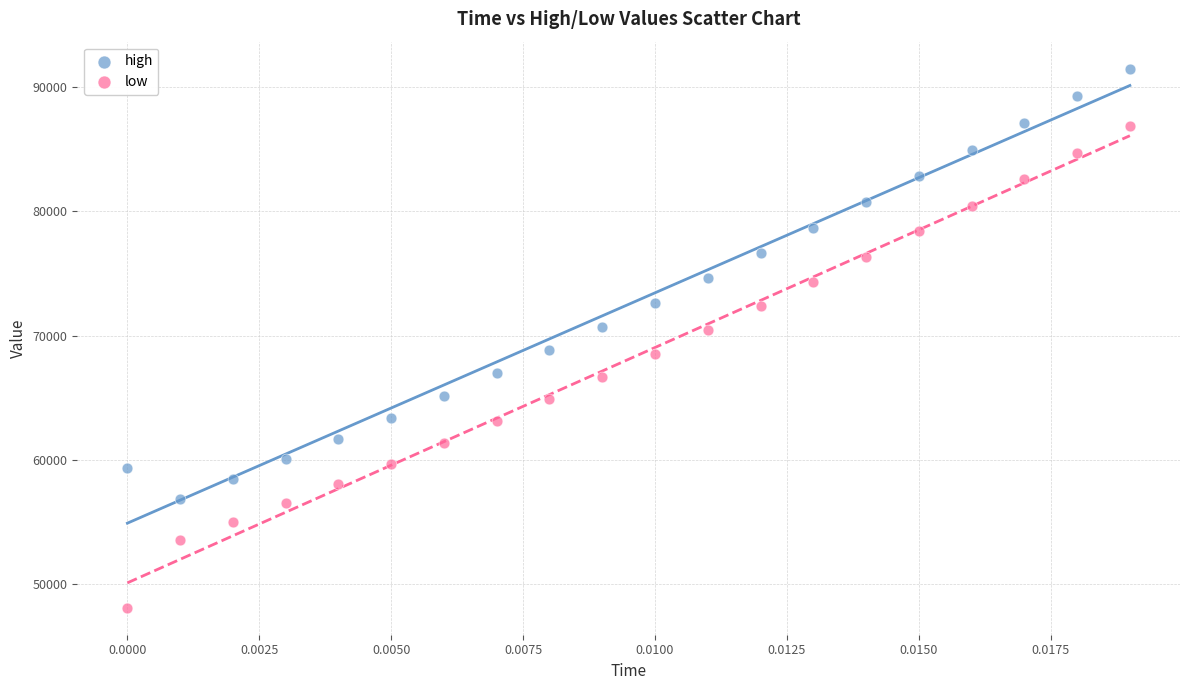

Which series contains the lowest Y value?

low